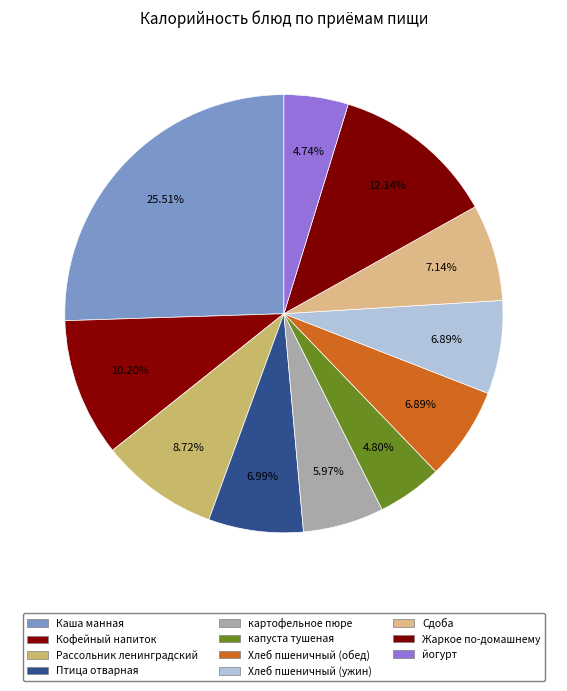

True or false: Хлеб пшеничный (ужин) accounts for 7% of the total.

True